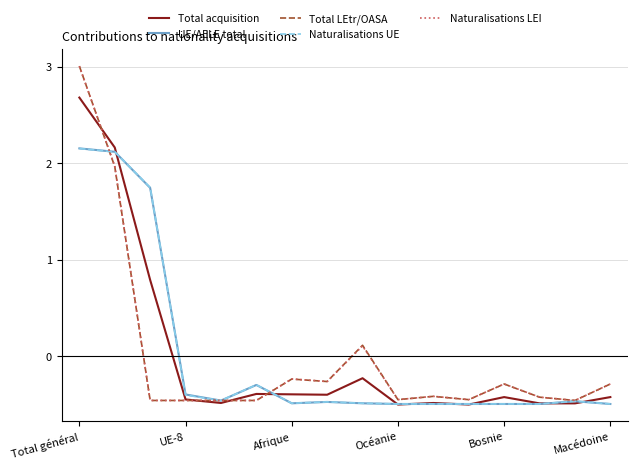

Which series has the widest spread of values?

Total LEtr/OASA